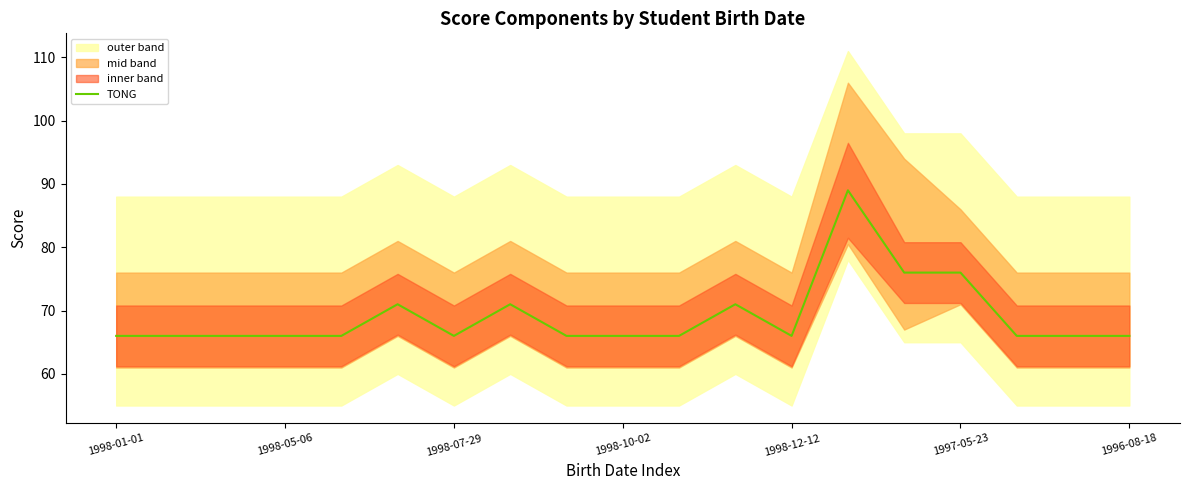

What position from the left is 1998-01-01?

1